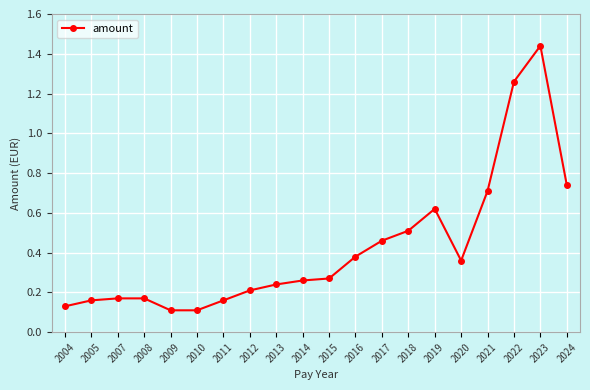

What is the sum of the values at 2019 and 2017?

1.1